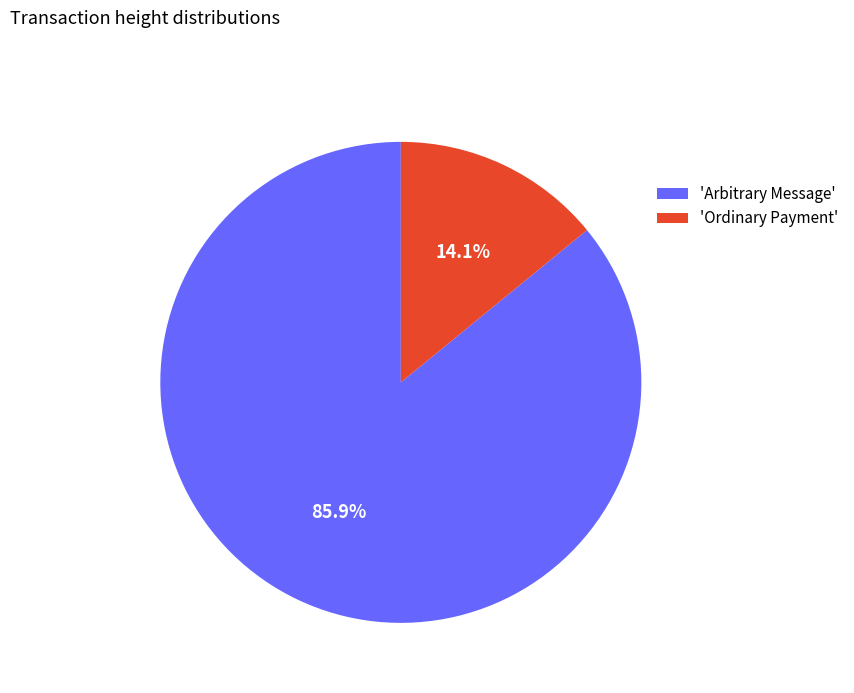

What percentage is NOT represented by 'Ordinary Payment'?

85.9%